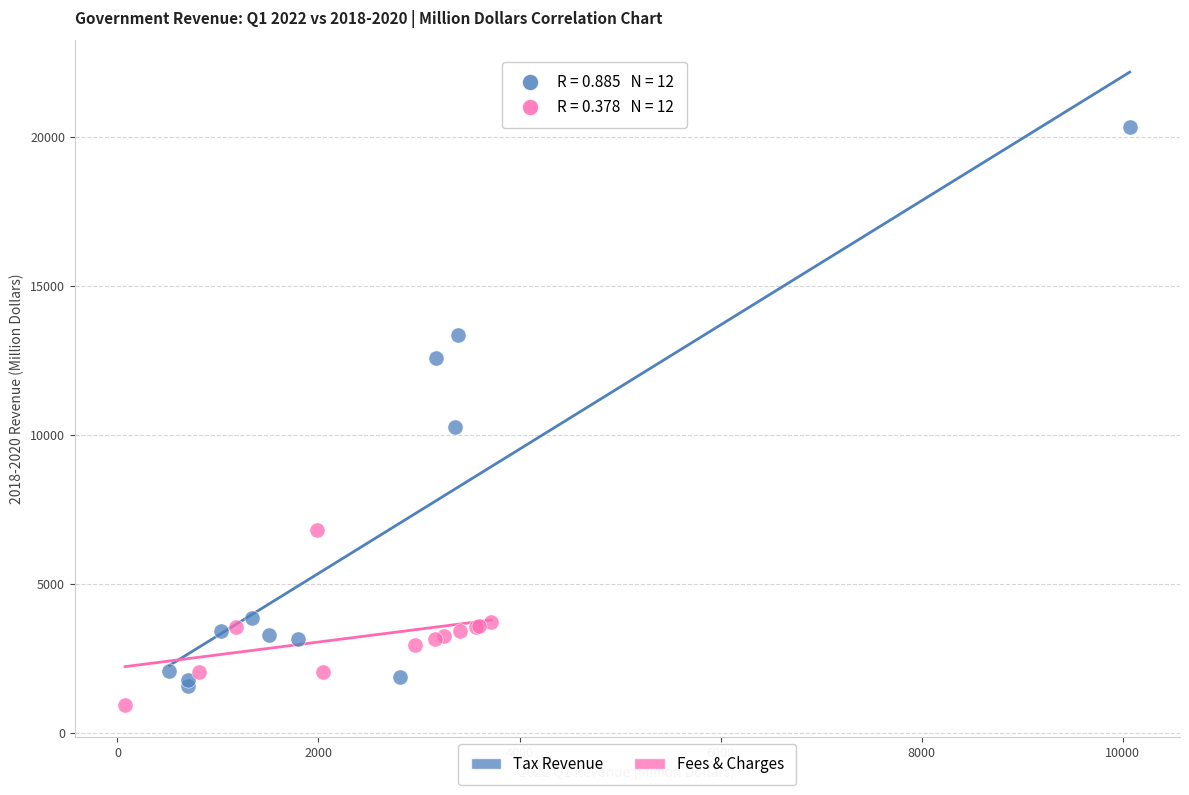

Which series reaches the maximum Y coordinate?

Tax Revenue